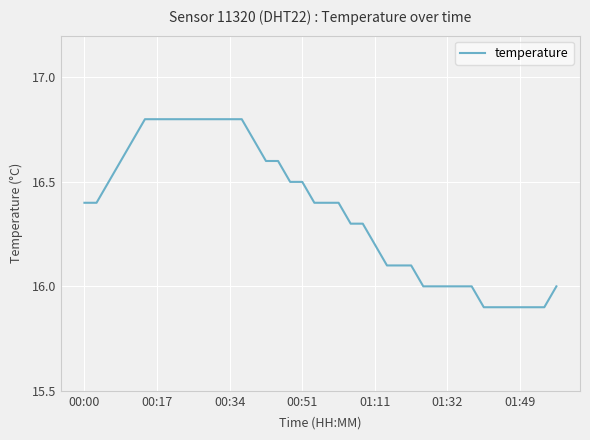

What is the average value?

16.4